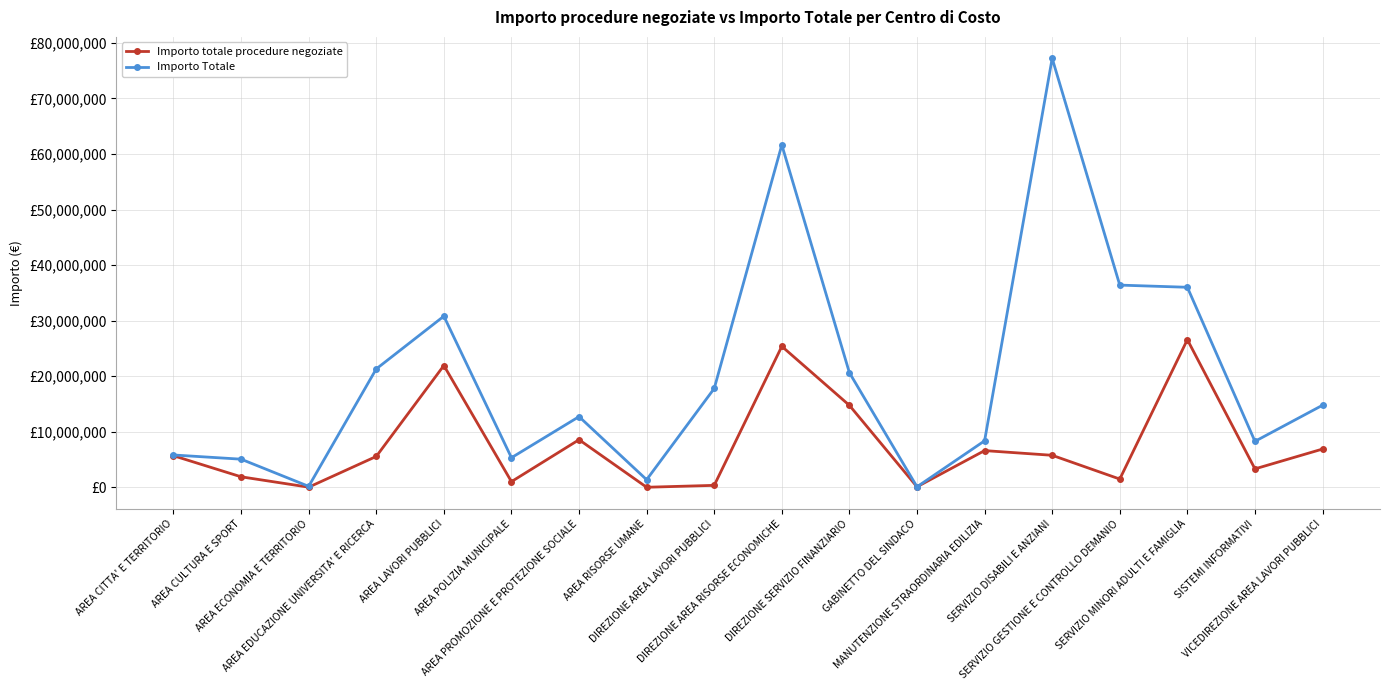

What is the difference between the second highest and minimum values in the Importo totale procedure negoziate series?

25368955.7